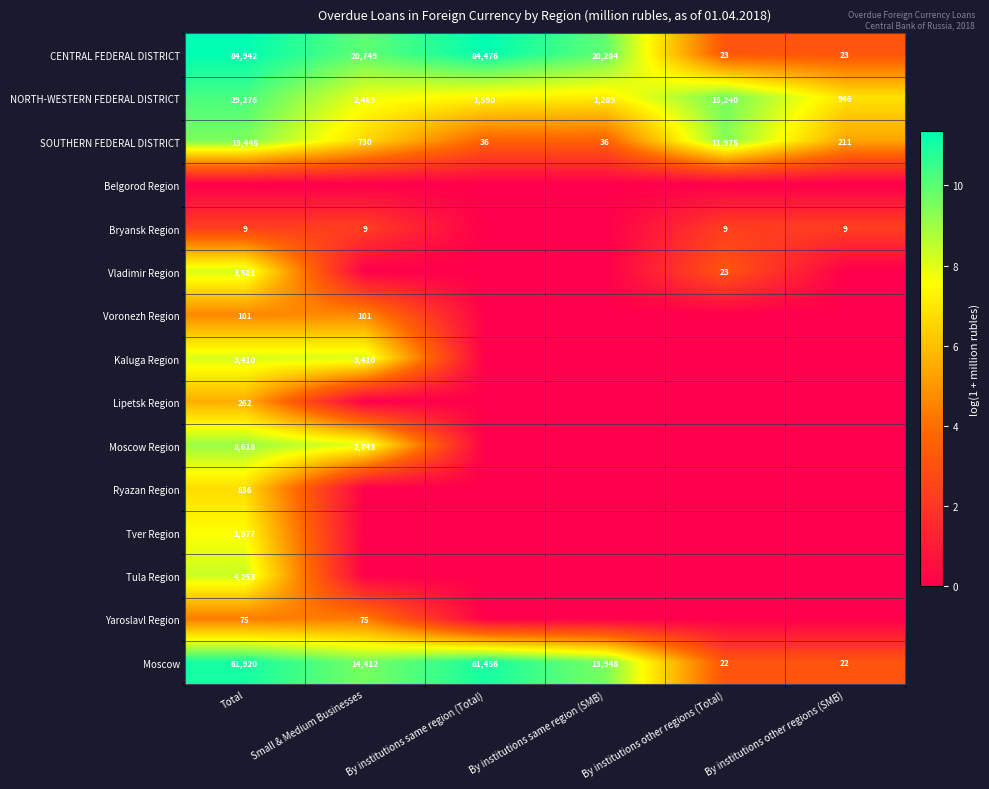

Is it true that NORTH-WESTERN FEDERAL DISTRICT equals 5391 at By institutions other regions (Total)?

False